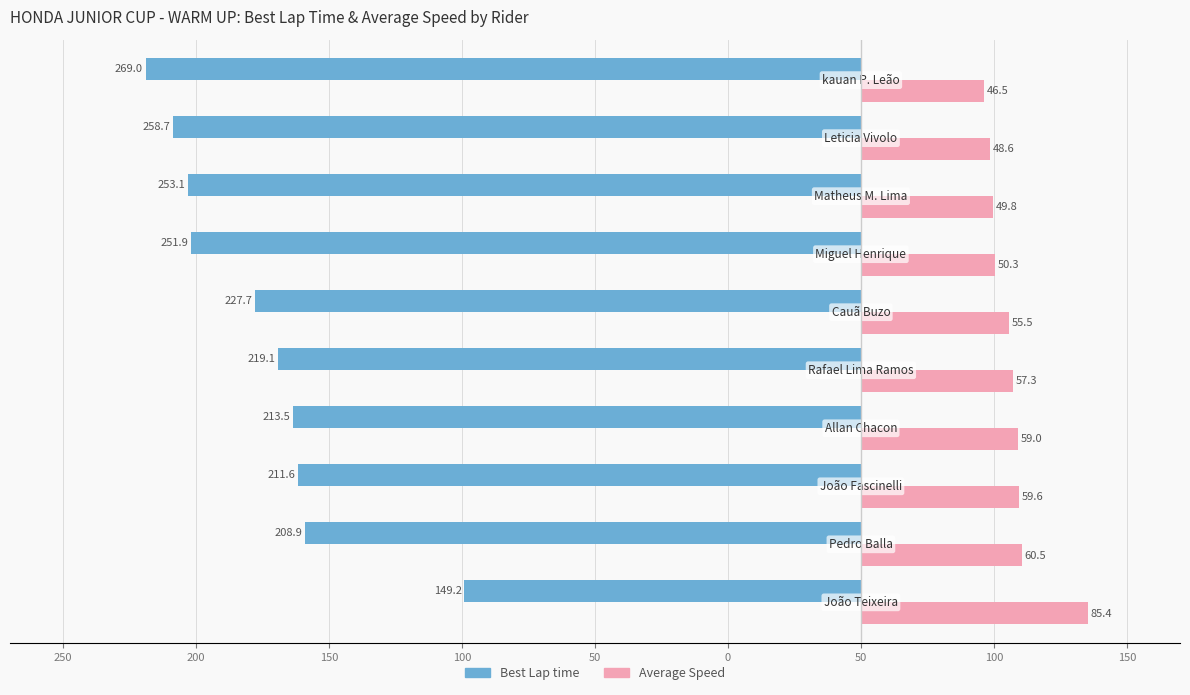

What are all the series names shown in the legend?

Best Lap time, Average Speed